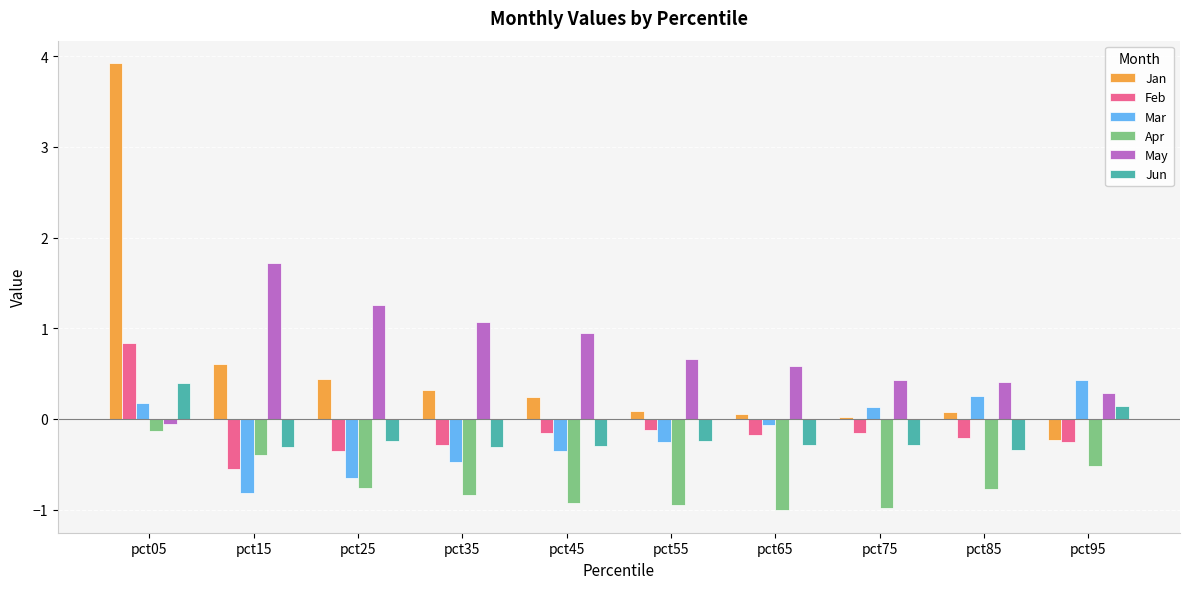

What is the difference between the highest and lowest values at pct25?

2.0